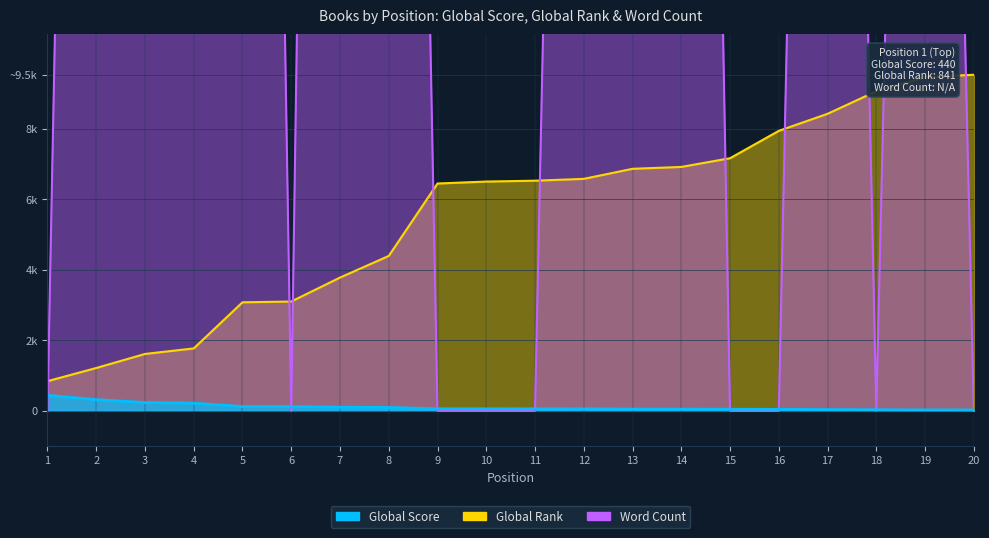

Reading left to right, transcribe all the data shown in this chart.

Global Score: 440	317	236	218	122	120	102	96	59	58	57	56	50	49	45	43	37	32	27	26
Global Rank: 841	1215	1613	1770	3077	3099	3778	4391	6444	6500	6524	6576	6861	6914	7161	7937	8420	9060	9461	9527
Word Count: 0	70000	56000	72000	83000	0	92000	72000	0	0	0	65000	72000	75000	0	0	64000	0	59000	0